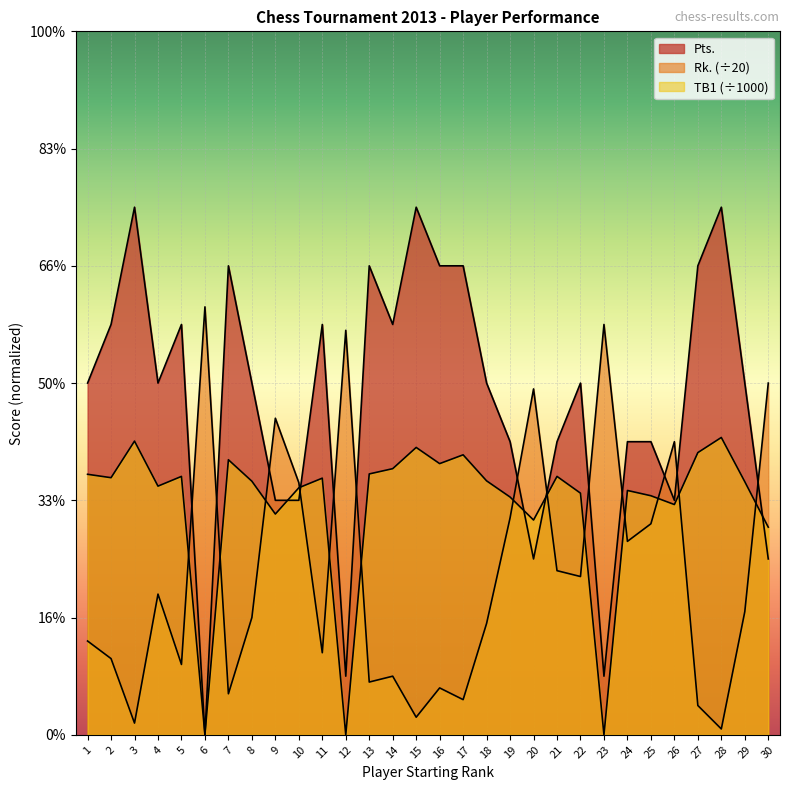

At which category is the sum across all series the highest?

3